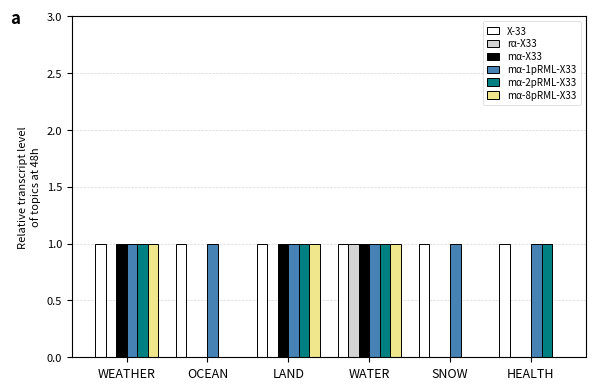

Is the value of mα-X33 at OCEAN greater than the value of mα-8pRML-X33 at WEATHER?

No